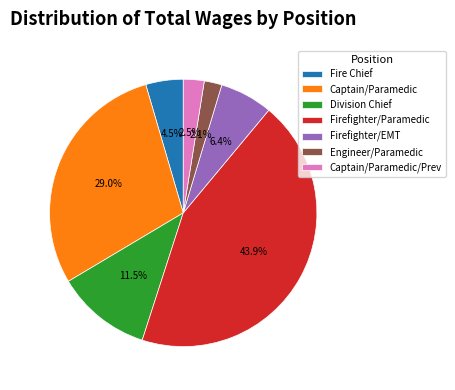

Is there any slice that represents more than half of the pie?

No